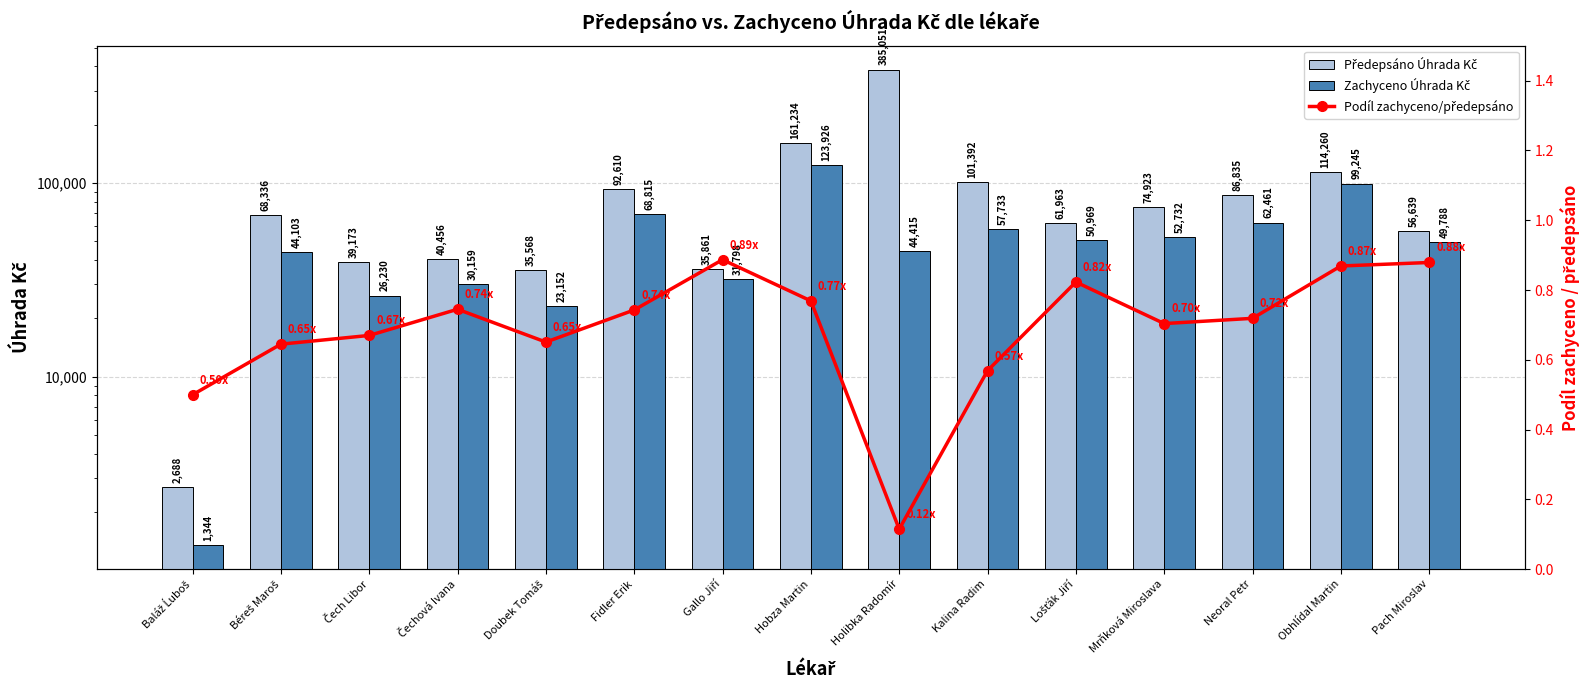

At Baláž Ĺuboš, list the series in order from smallest to largest.

Podíl zachyceno/předepsáno, Zachyceno Úhrada Kč, Předepsáno Úhrada Kč